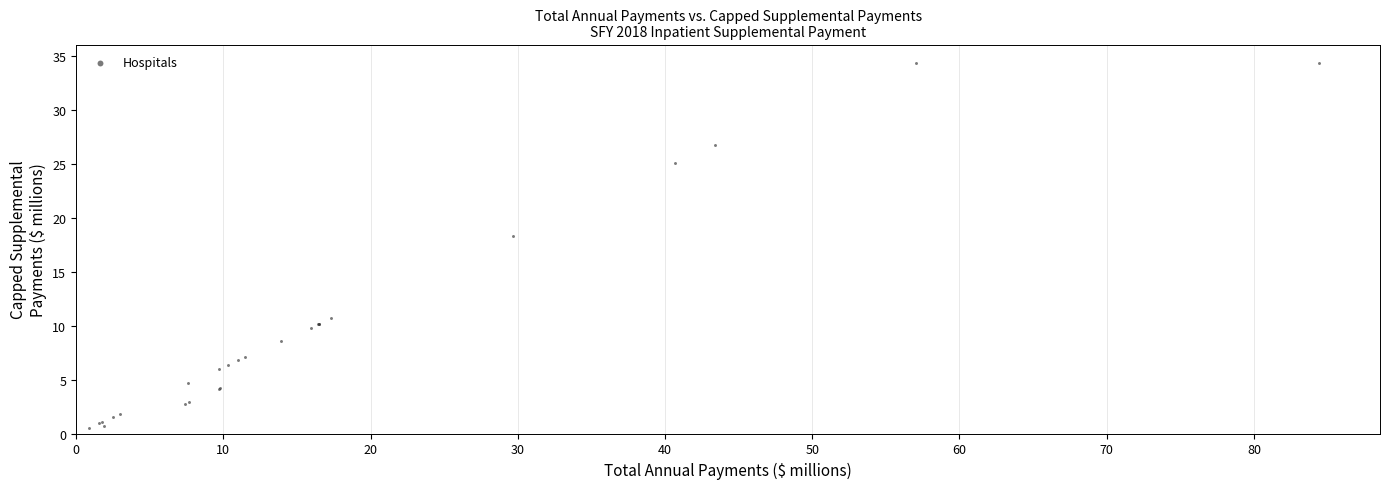

What Y value in the scatter plot is closest to 17?

18.3